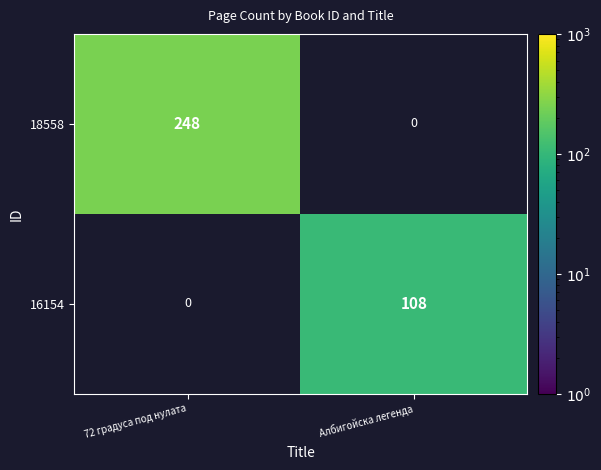

Which series has the largest range (max minus min)?

18558